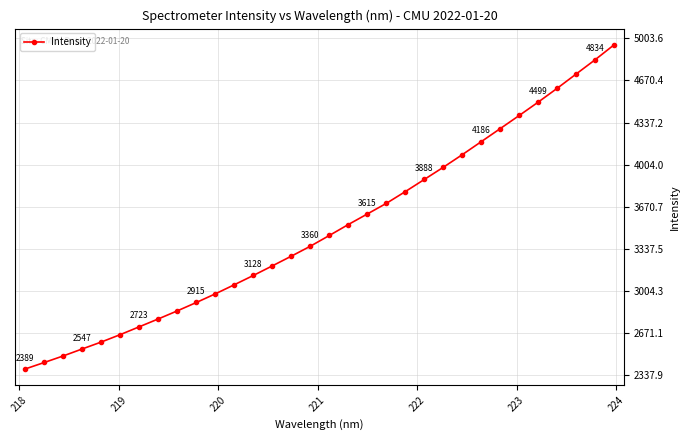

What is the value of the 7th point from the left?

2722.7